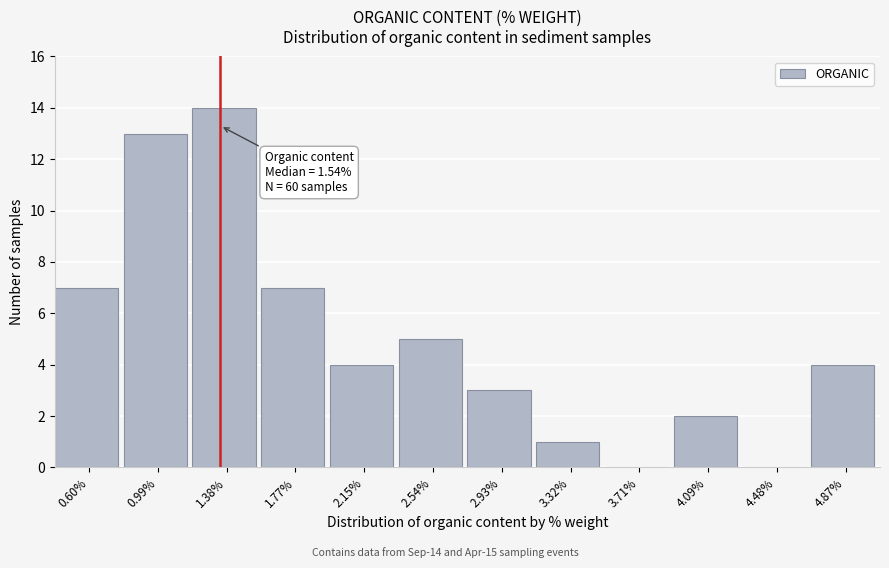

Reading right to left, transcribe all the data shown in this chart.

4.87%=4	4.48%=0	4.09%=2	3.71%=0	3.32%=1	2.93%=3	2.54%=5	2.15%=4	1.77%=7	1.38%=14	0.99%=13	0.60%=7